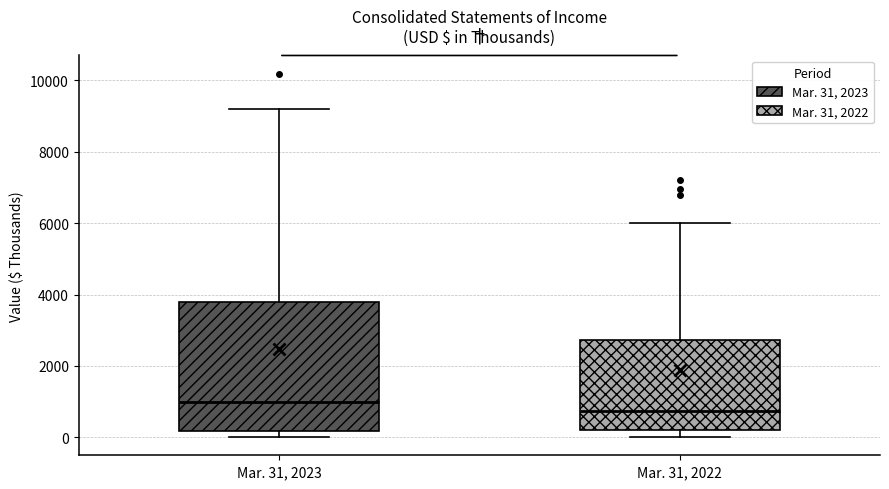

Reading left to right, transcribe this box plot: for each box, give where its median line is, the range the box spans, and where its two whiskers end, as read against the y-axis. The values are not printed on the chart, so give them approximately, as read against the axis.

Mar. 31, 2023: median 1000, box 200 to 3800, whiskers 0 to 9200
Mar. 31, 2022: median 800, box 200 to 2800, whiskers 0 to 6000